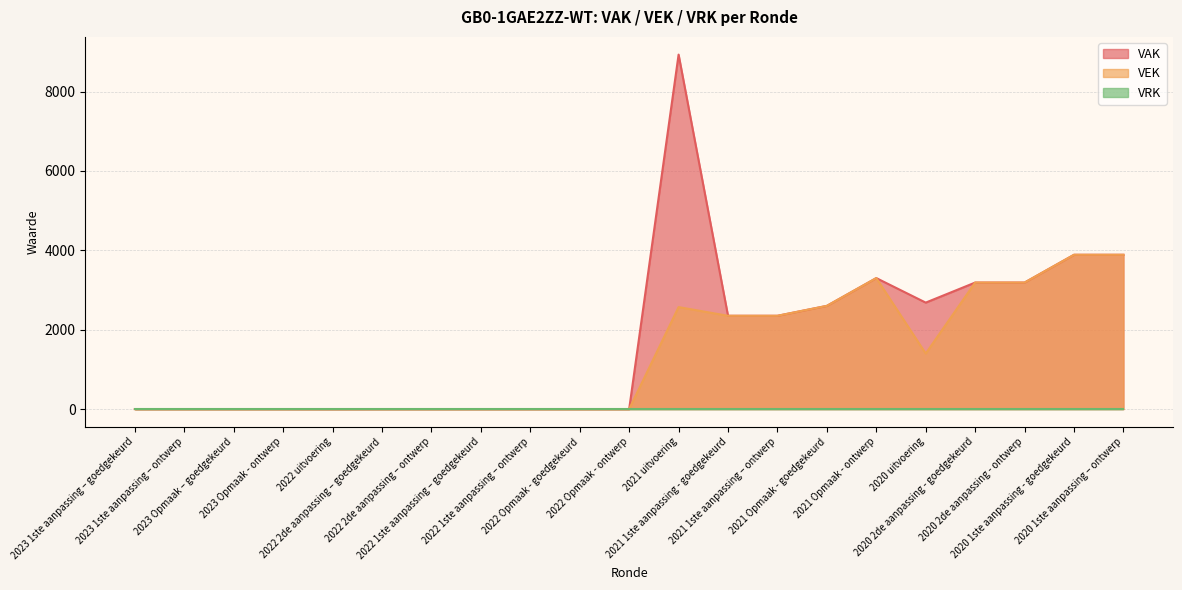

What is the maximum value for VEK?

3887